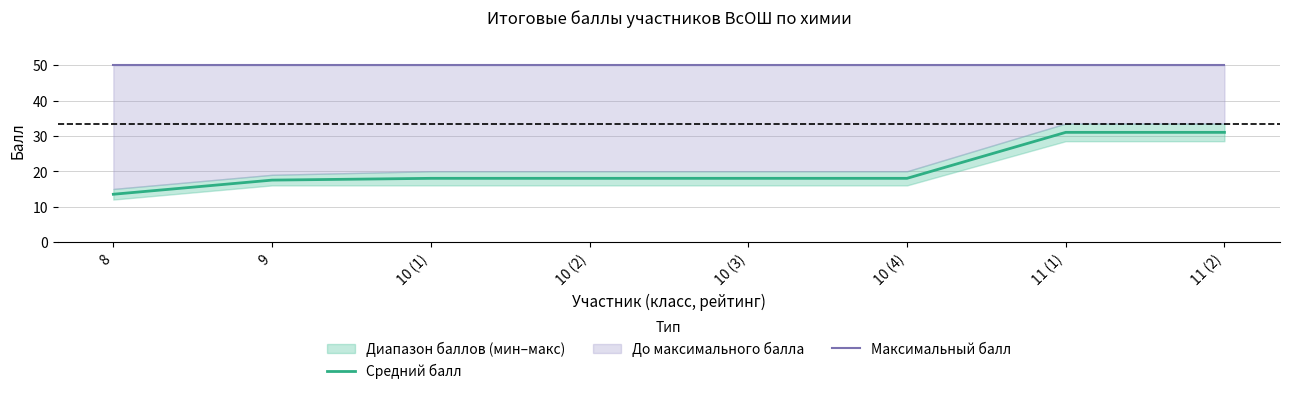

Is it true that Максимальный балл equals 29.3 at 10 (4)?

False